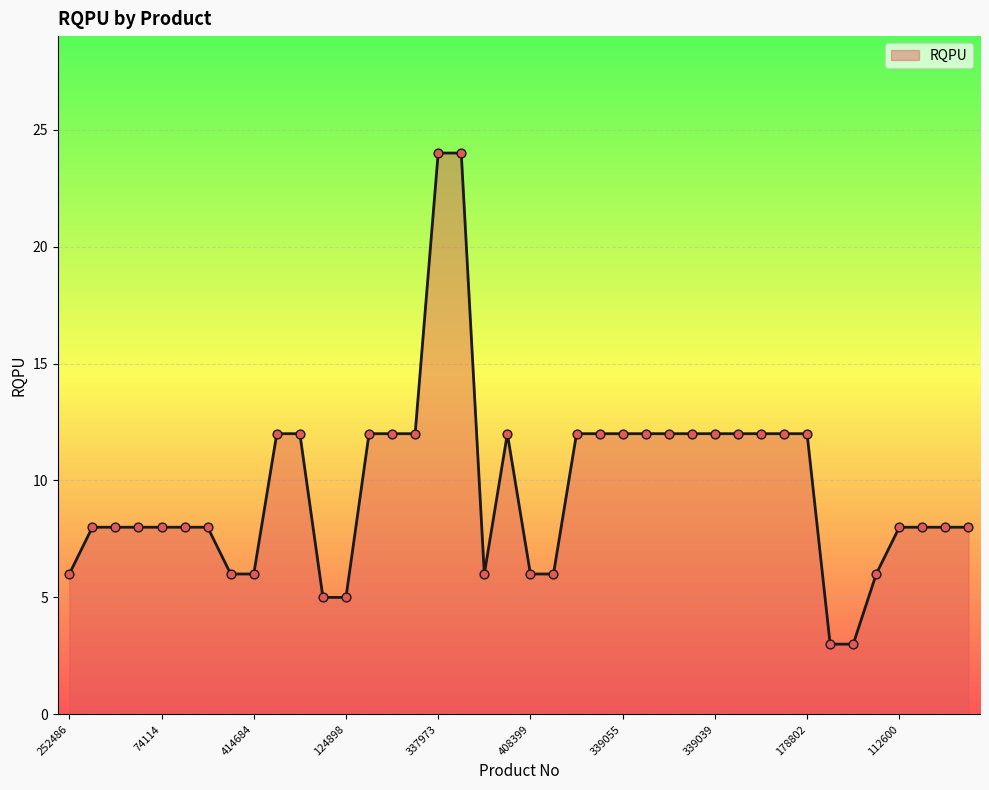

What is the difference between the maximum and minimum values?

21